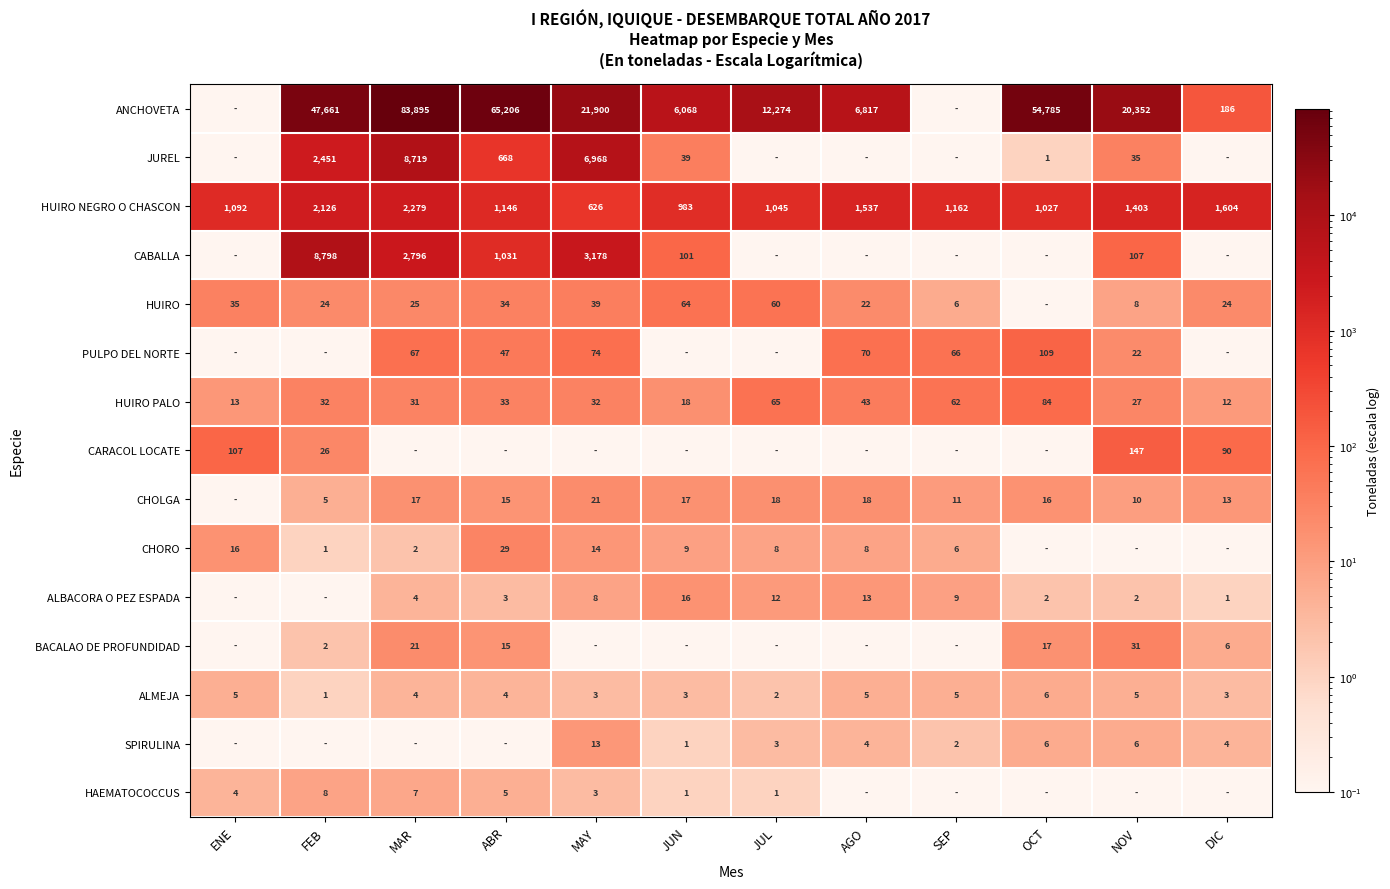

At how many categories does at least one series exceed 30321?

4